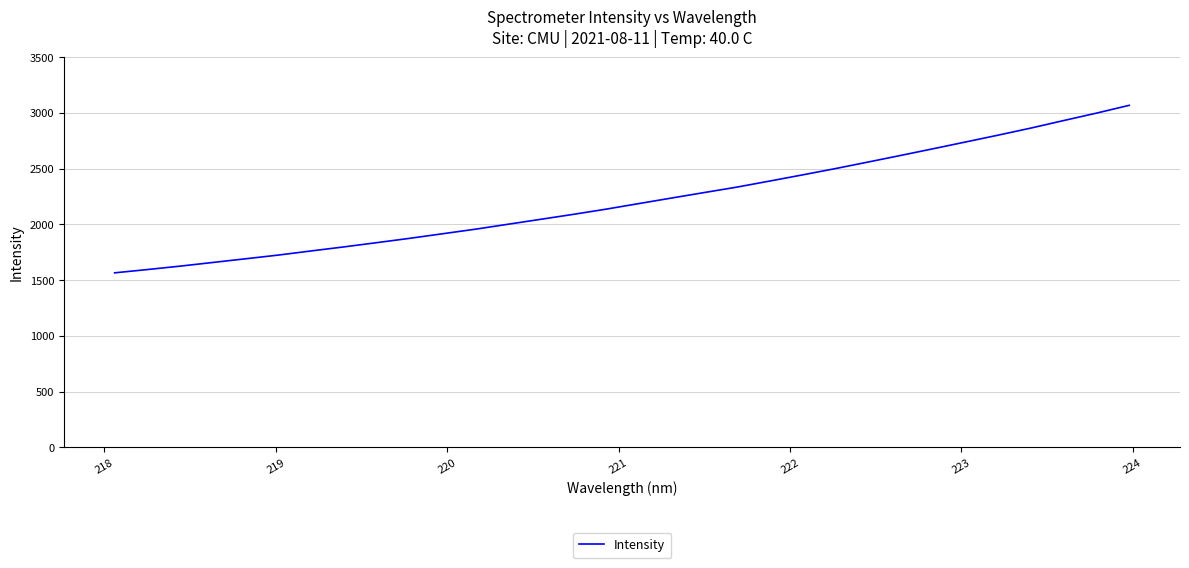

What is the difference between the maximum and minimum values?

1503.6